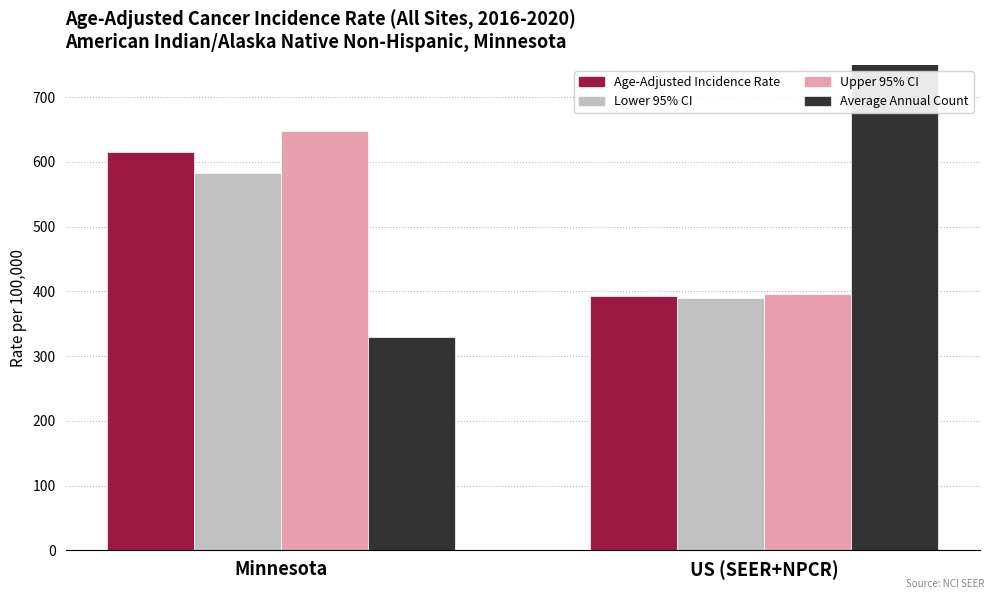

How many bars are there in total?

8